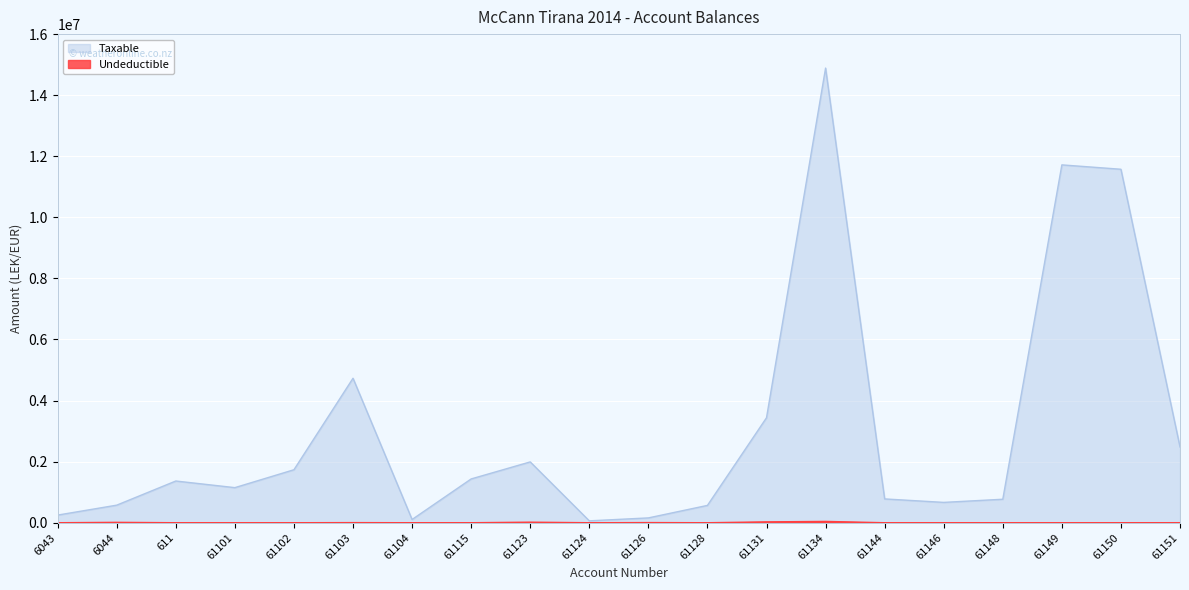

How many positive values does the Undeductible series have?

8